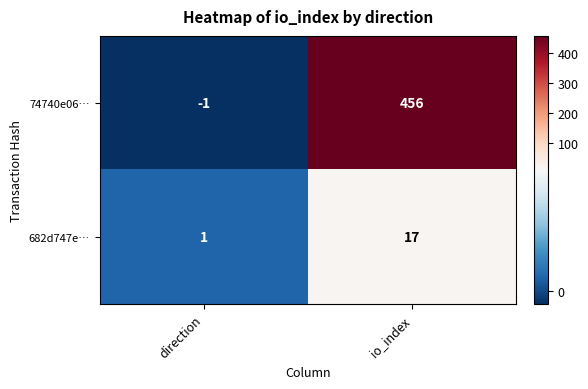

What is the difference between the 682d747e… values at direction and io_index?

16